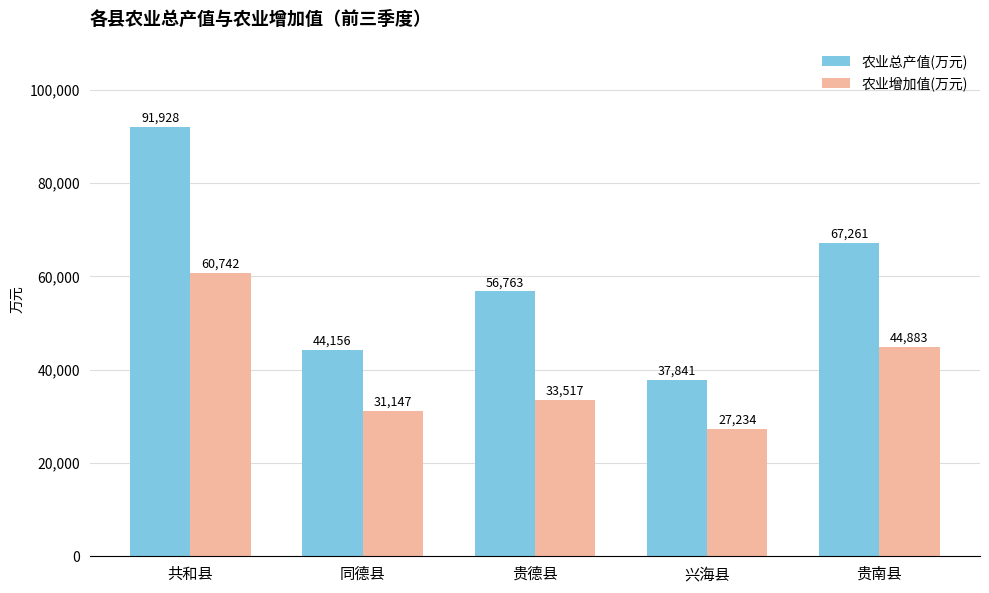

The 农业增加值(万元) series shows 27234.5 at 兴海县. True or false?

True